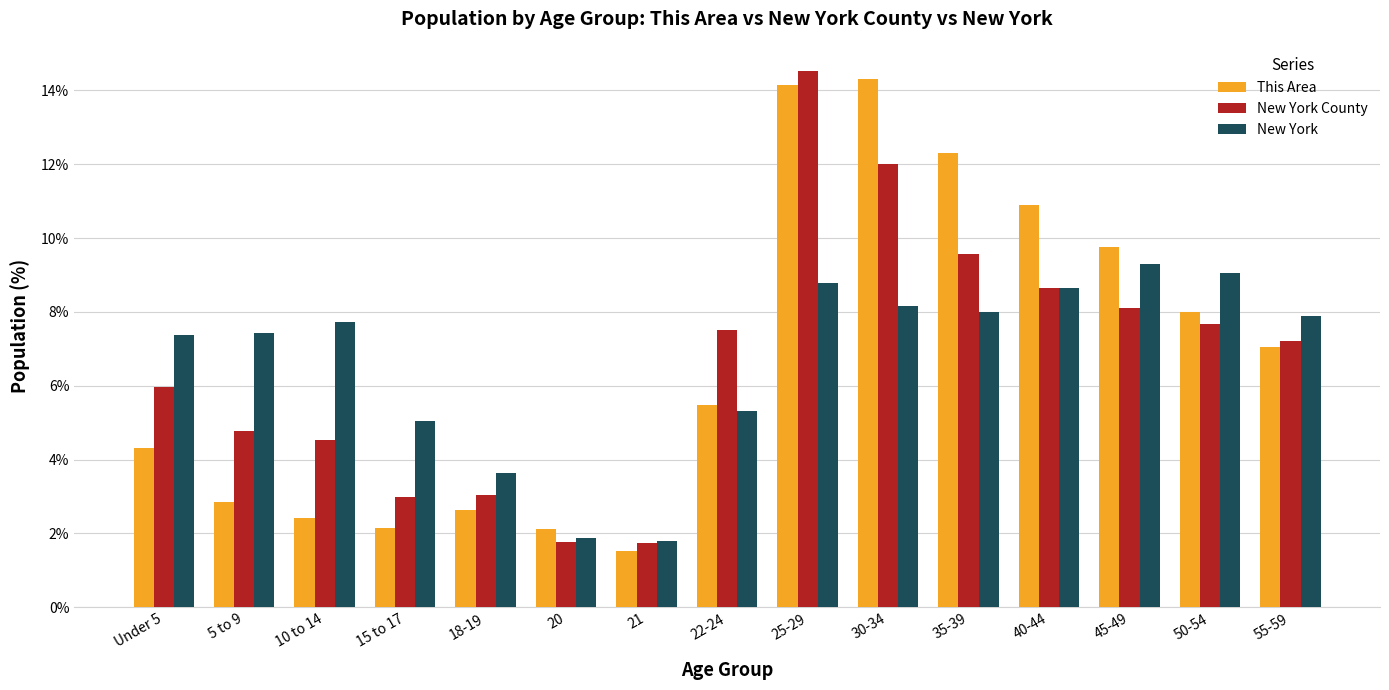

What position from the left is 20?

6